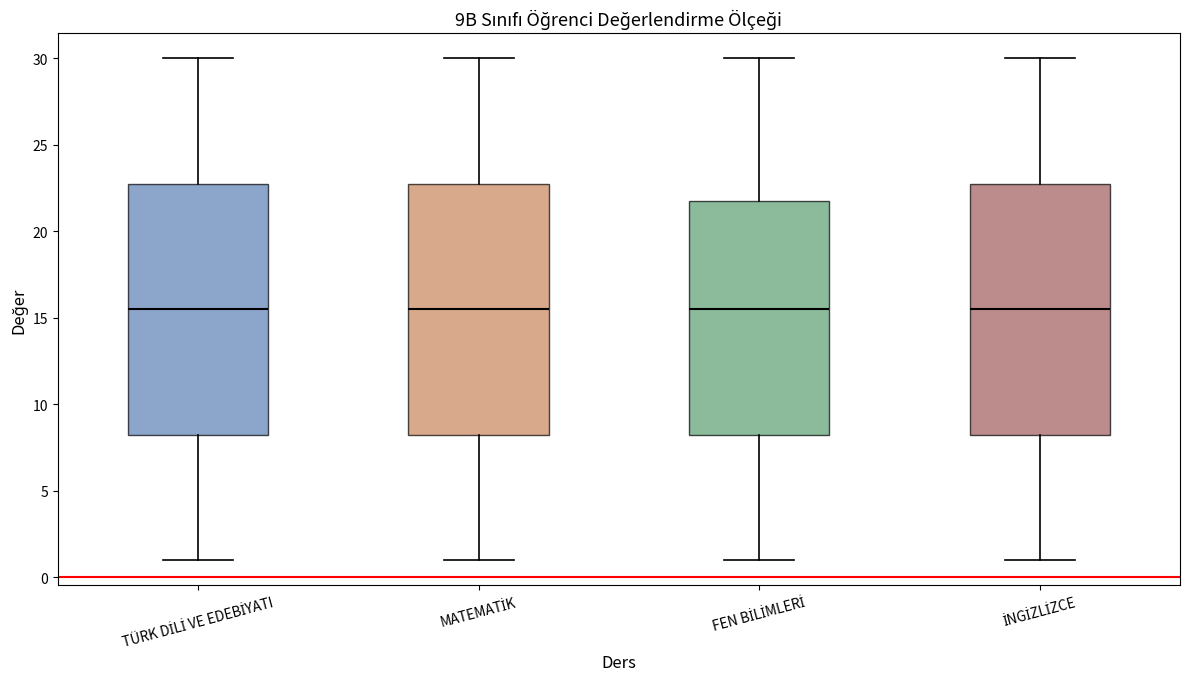

Where does the lower whisker of the box for FEN BİLİMLERİ end on the y-axis? The values are not printed on the chart, so give them approximately, as read against the axis.

1.0